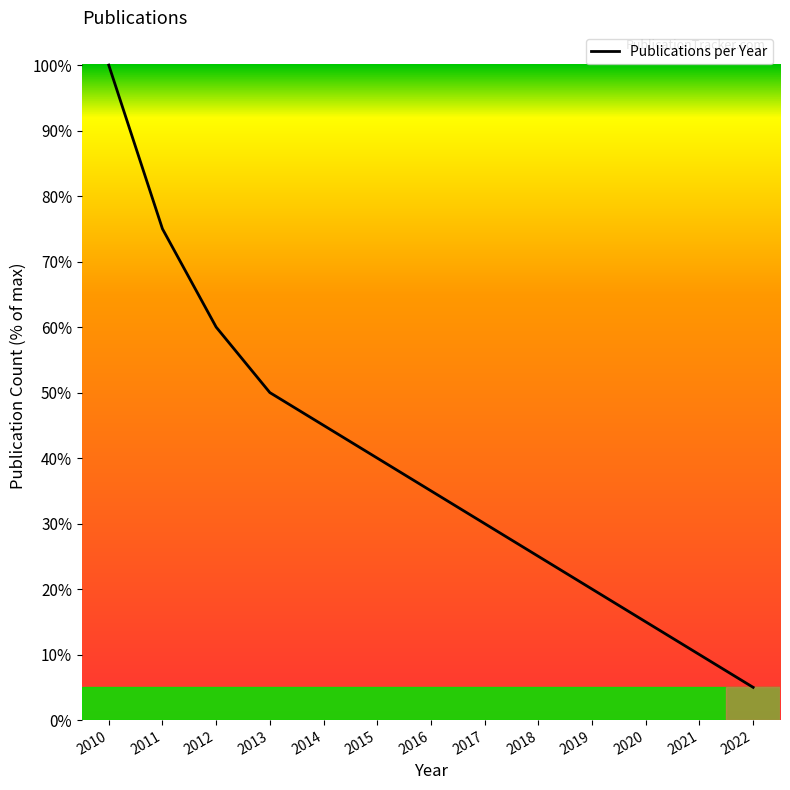

What is the sum of the values at 2021 and 2013?

60